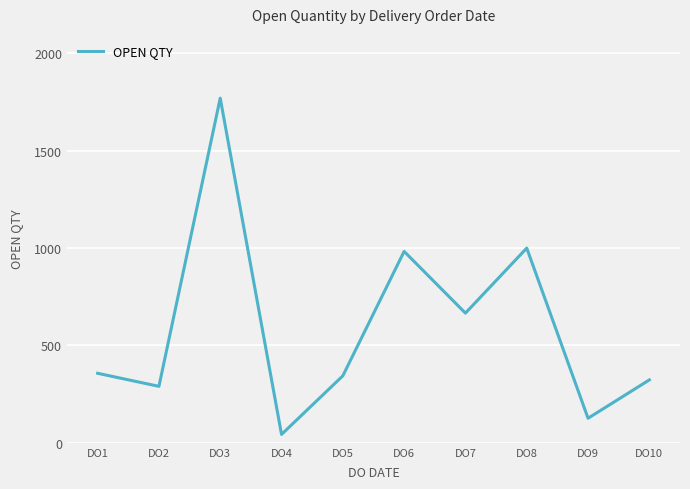

Which has a higher value, DO2 or DO4?

DO2